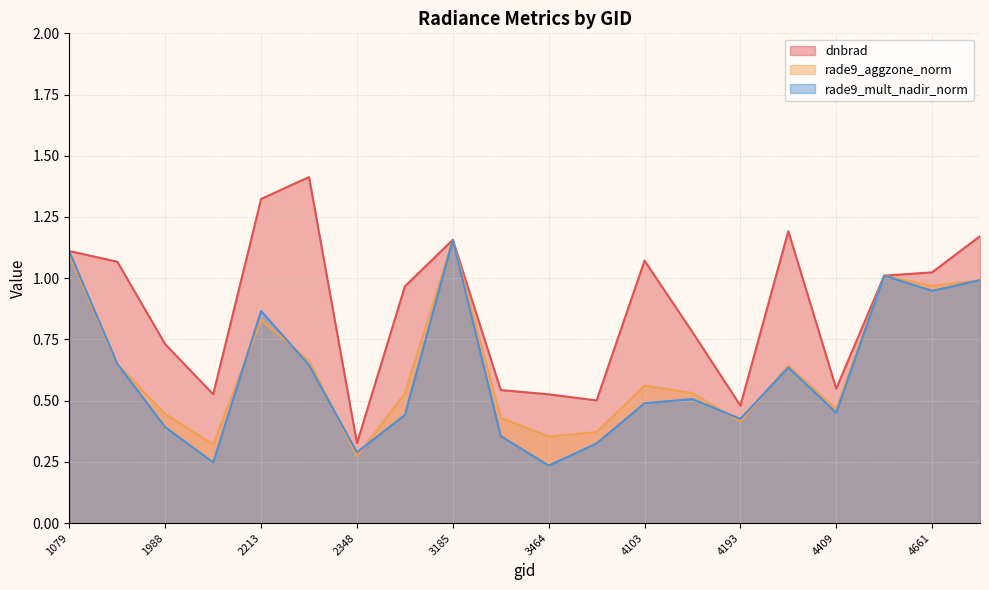

What is the average value of the rade9_aggzone_norm series?

0.6